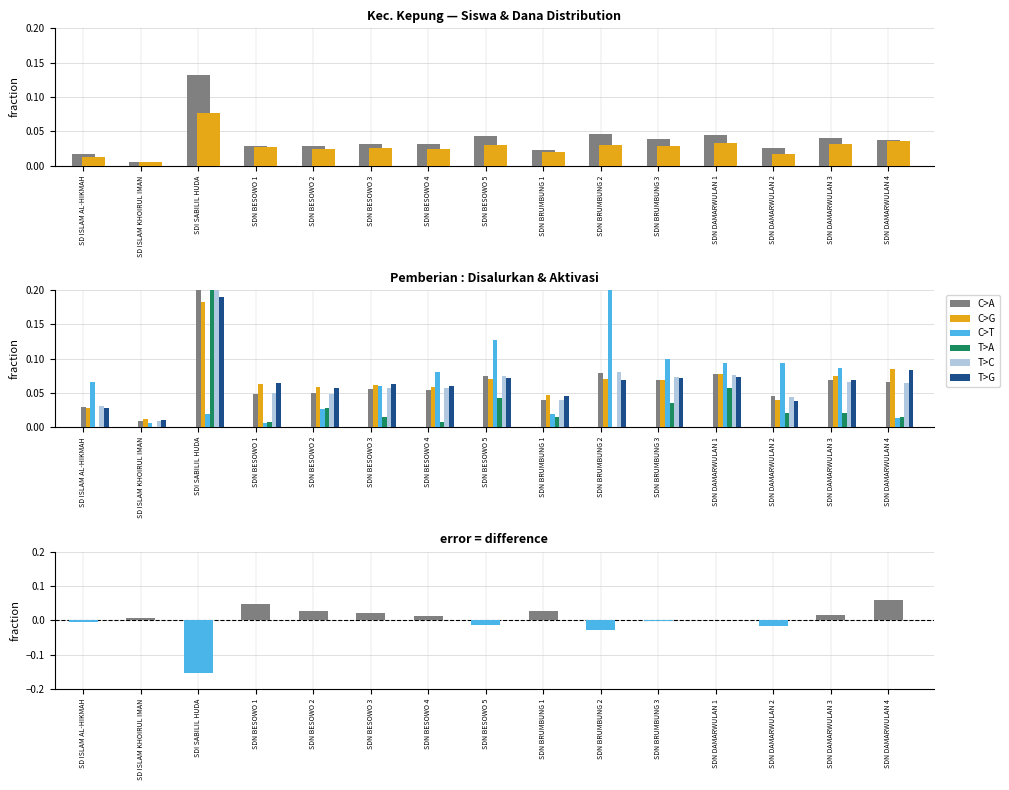

What is the total value across all series at SDN DAMARWULAN 3?

0.4